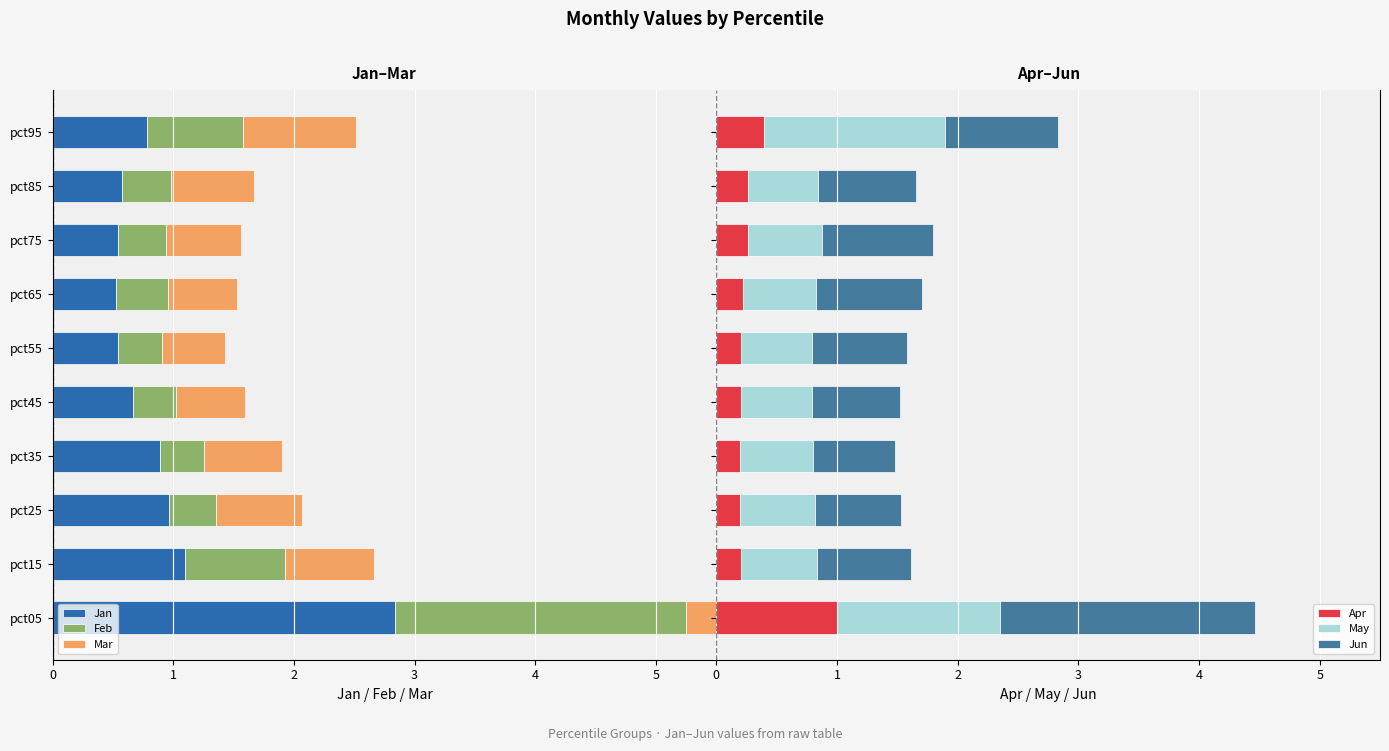

What is the average value of the Apr series?

0.3